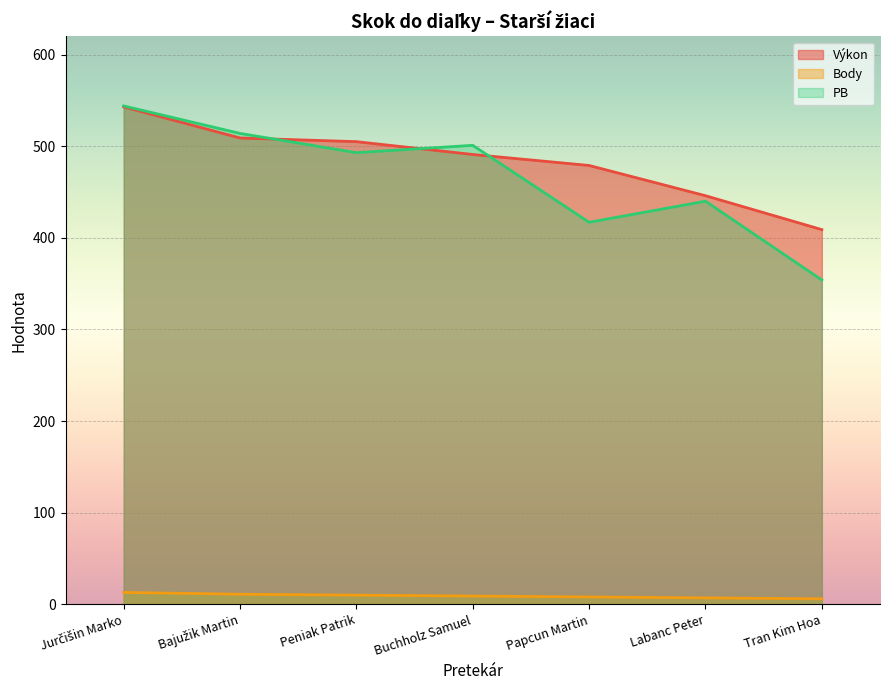

True or false: PB and Body intersect in this chart.

False